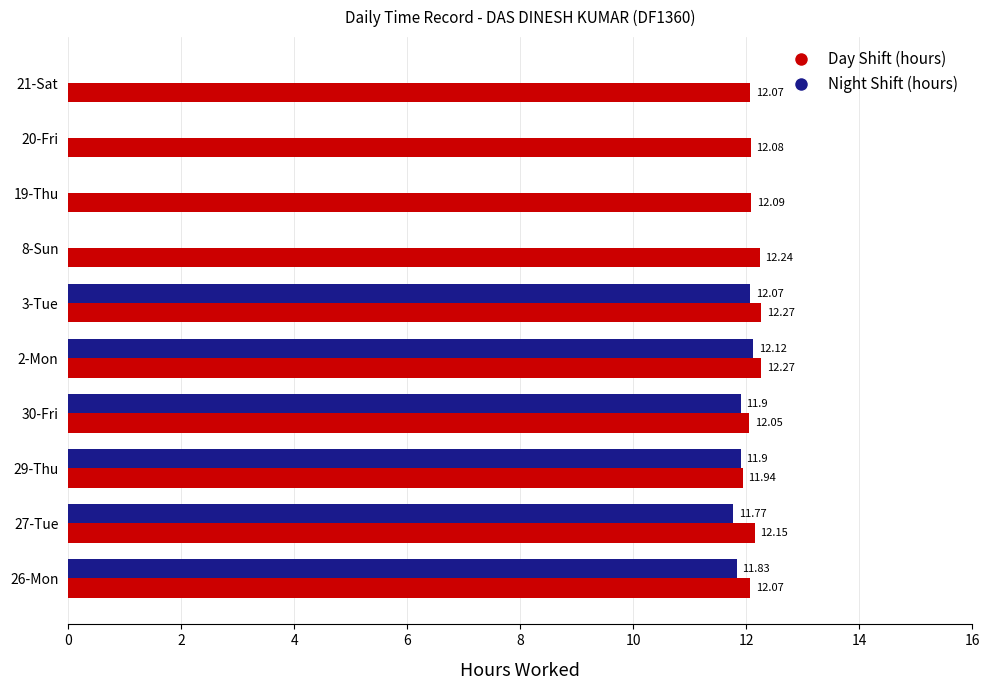

Which series has the largest total across all categories?

Day Shift (hours)